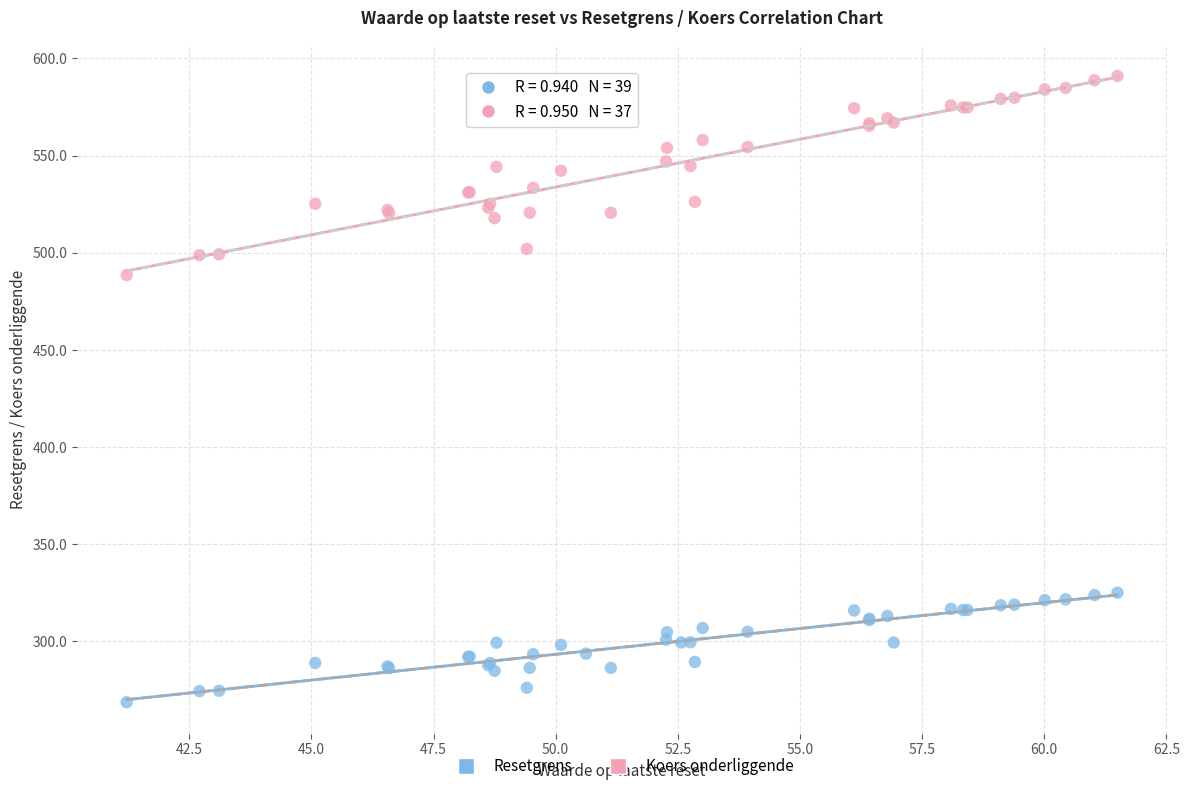

Which series reaches the maximum Y coordinate?

Koers onderliggende